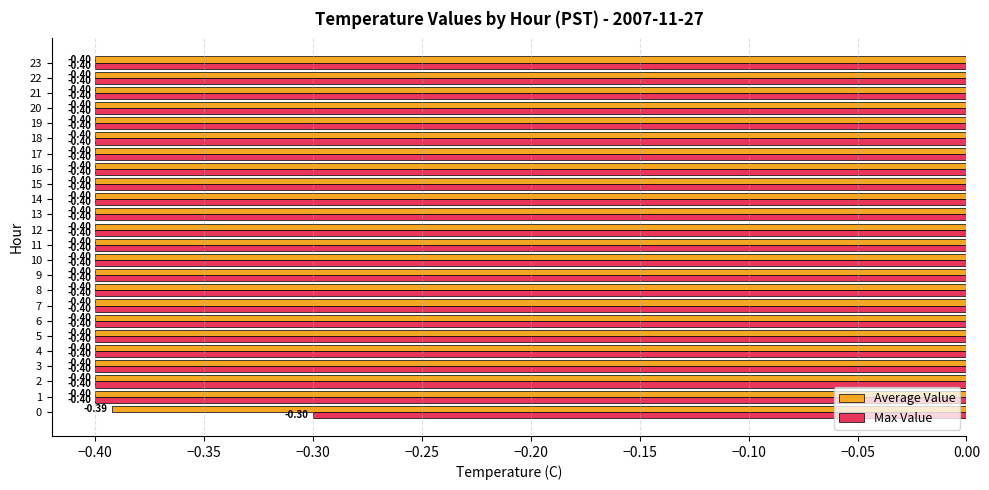

Which series has the largest total across all categories?

Max Value